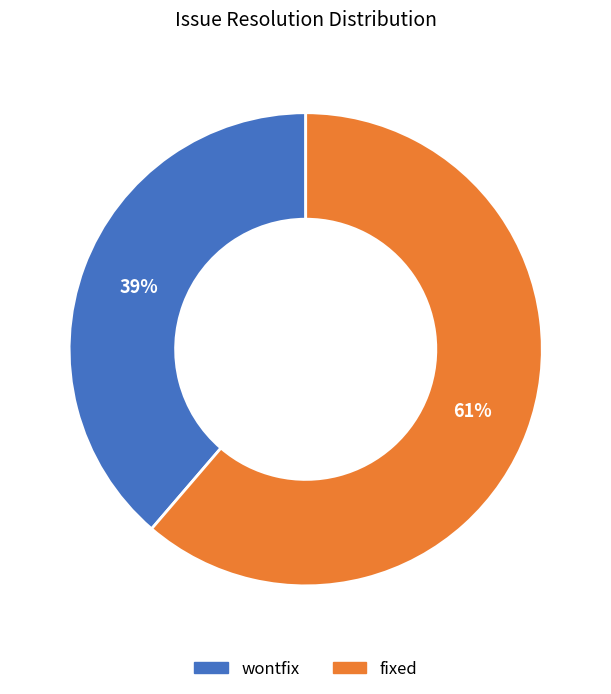

Does any single category account for the majority?

Yes